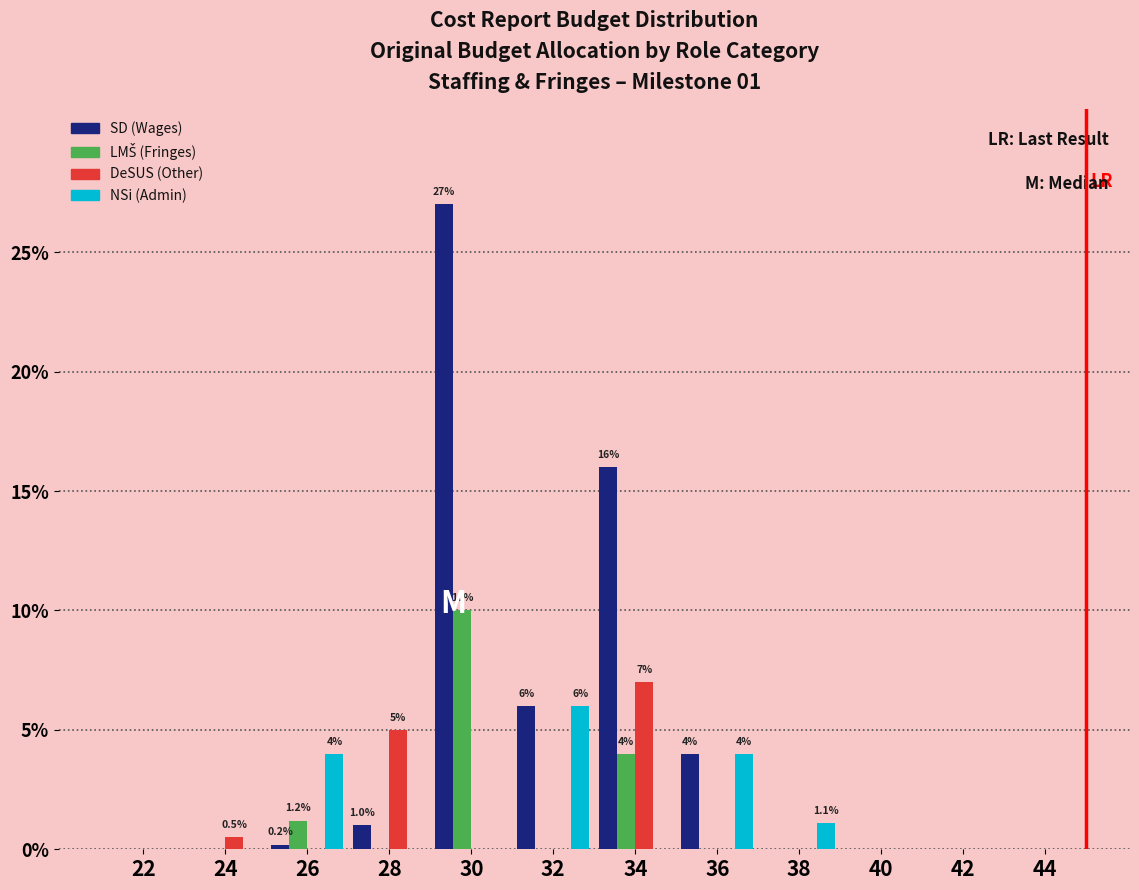

At which category is the sum across all series the highest?

30